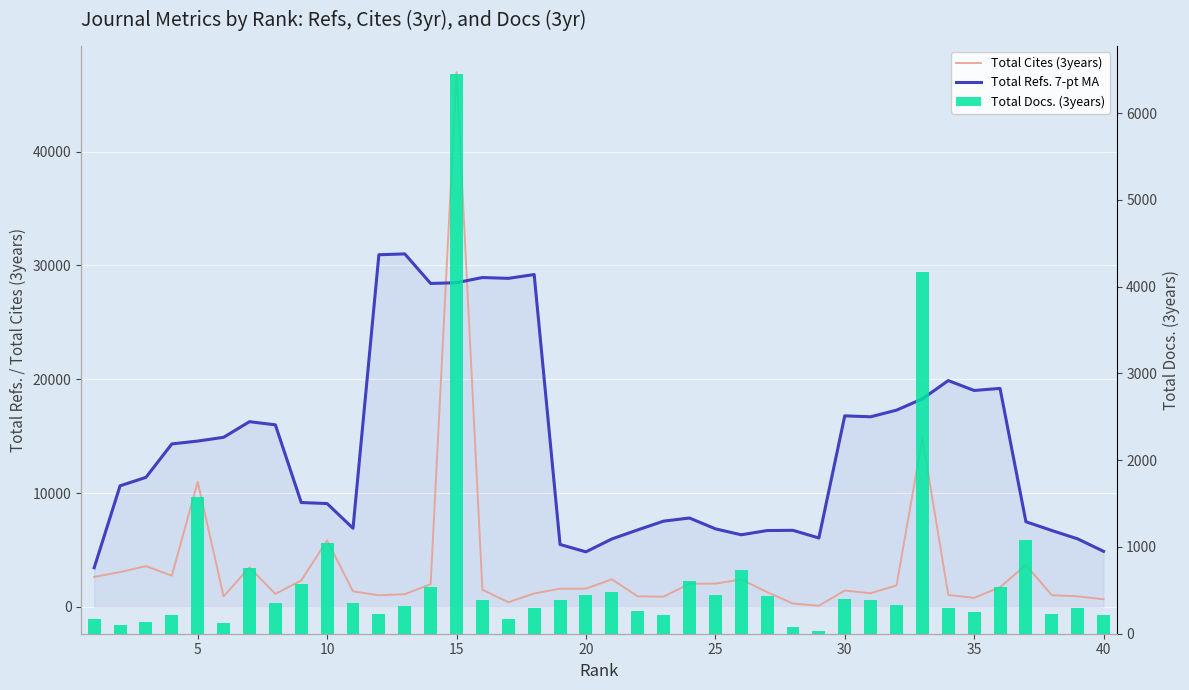

At how many categories does at least one series exceed 33259?

1